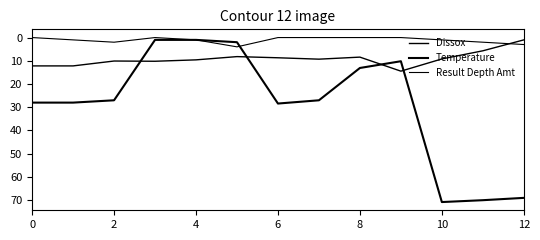

Which label corresponds to the largest value in the chart?

10